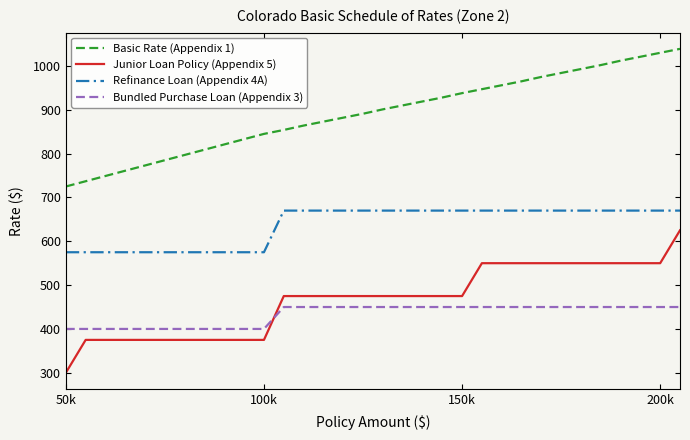

Rank the series by their maximum value, from highest to lowest.

Basic Rate (Appendix 1), Refinance Loan (Appendix 4A), Junior Loan Policy (Appendix 5), Bundled Purchase Loan (Appendix 3)